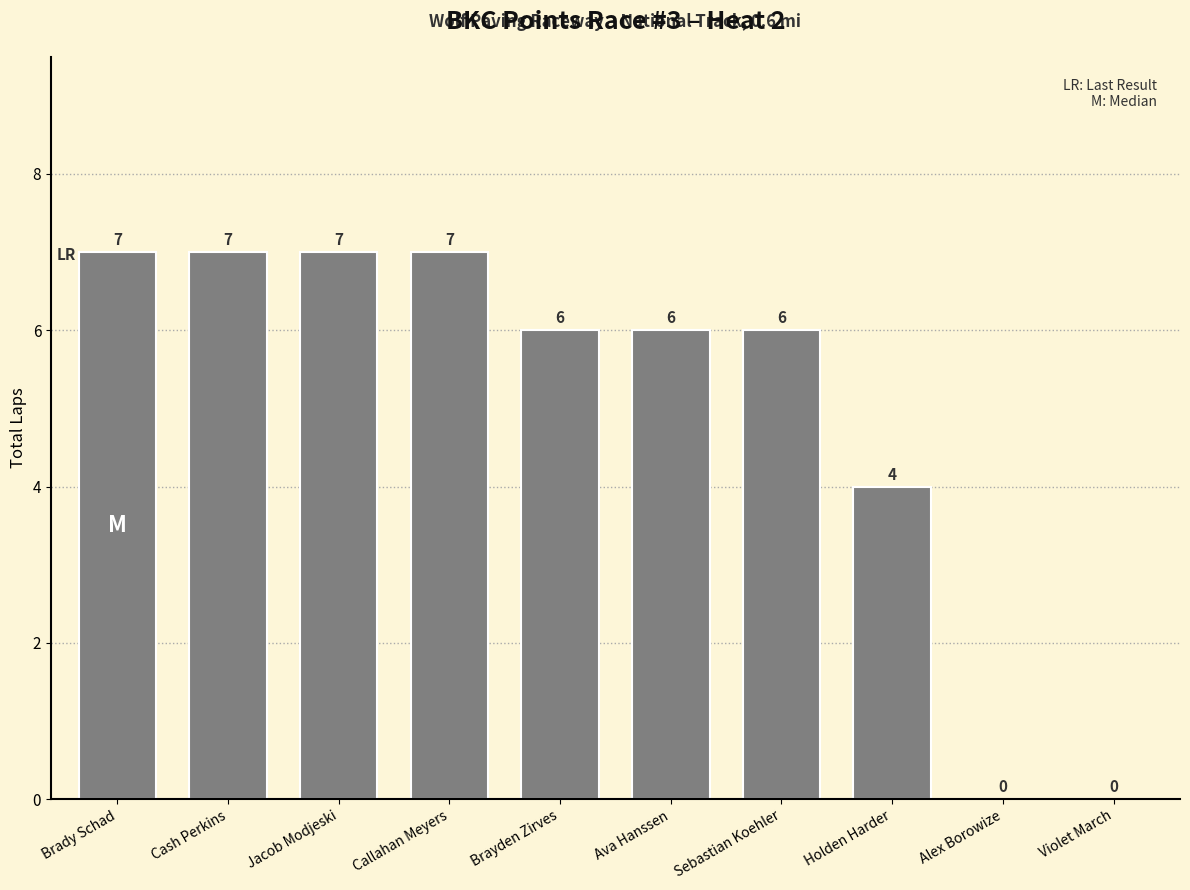

What is the sum of the values at Violet March and Brayden Zirves?

6